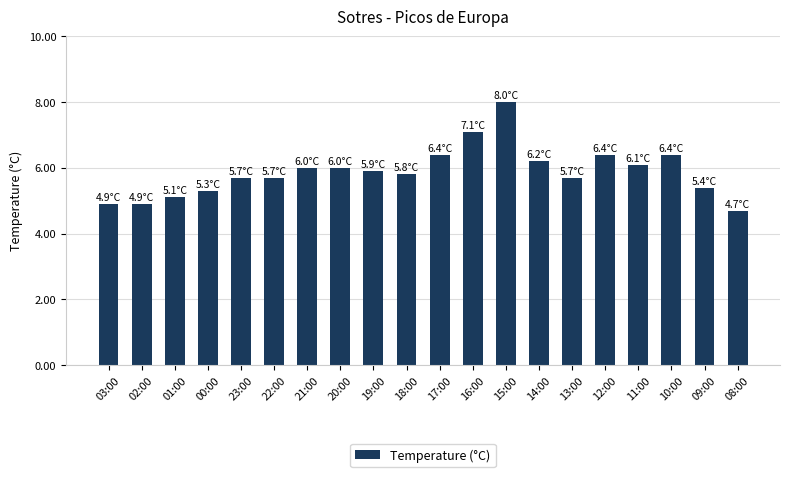

Does the chart contain any negative values?

No